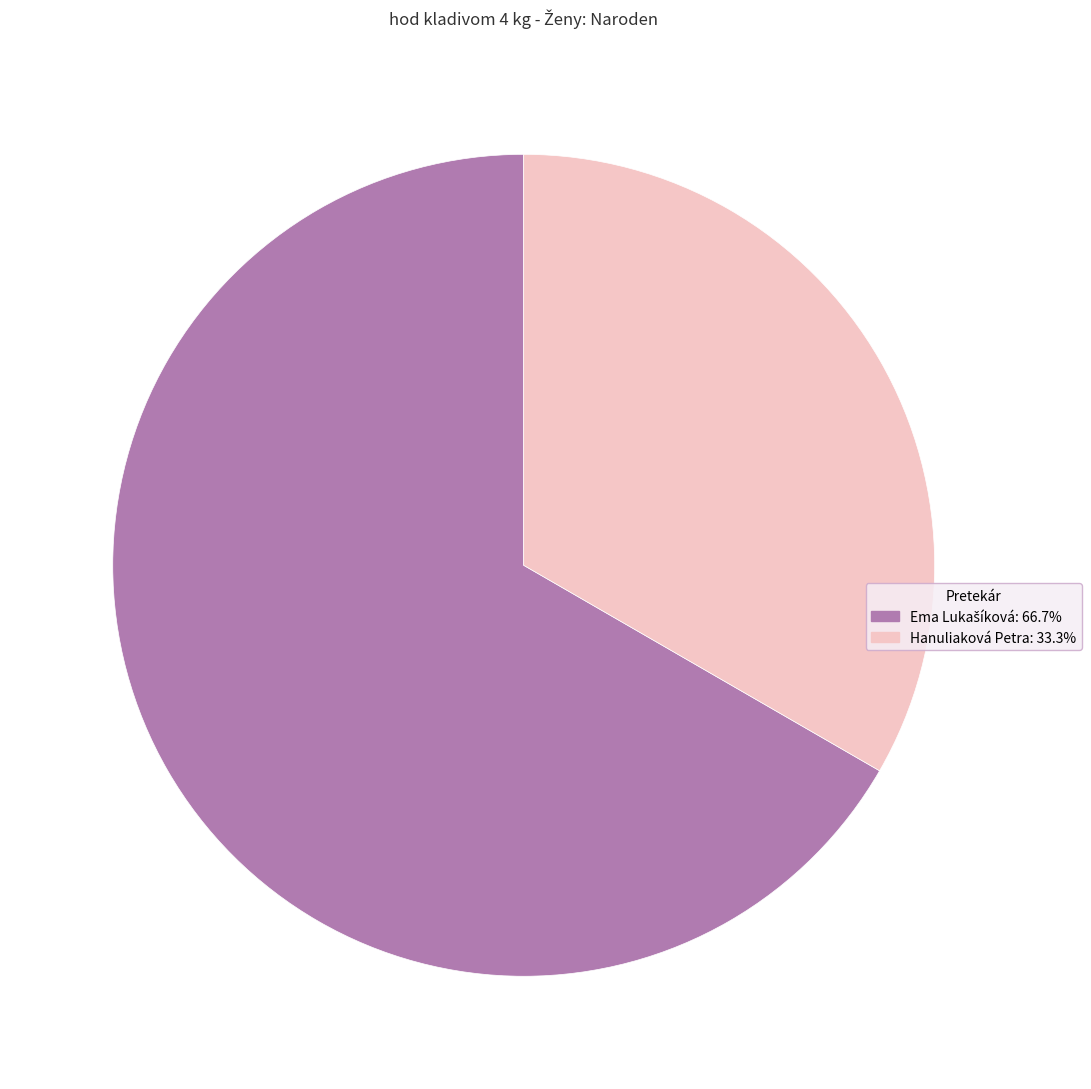

How many slices are in this pie chart?

2